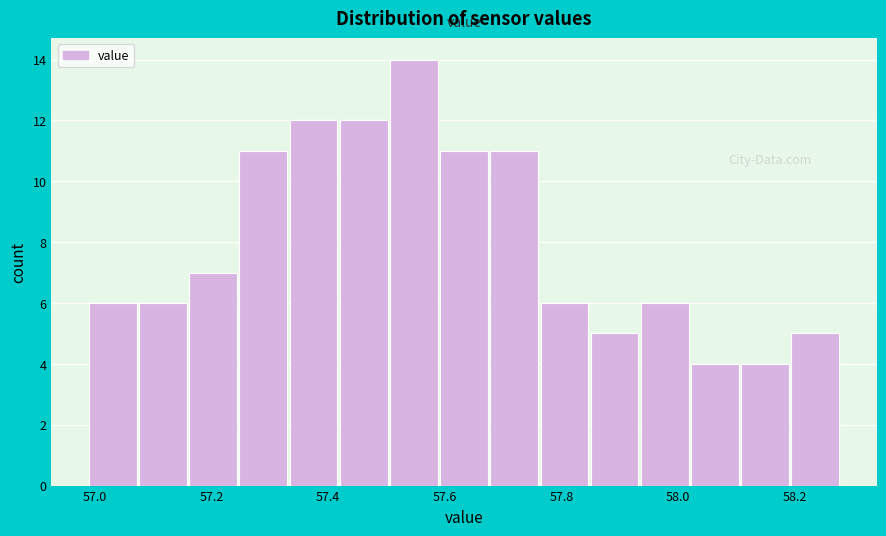

How tall is the bar that spans 57.764 to 57.850 on the x-axis? Neither the bar edges nor the heights are printed on the chart, so give them approximately, as read against the axes.

6